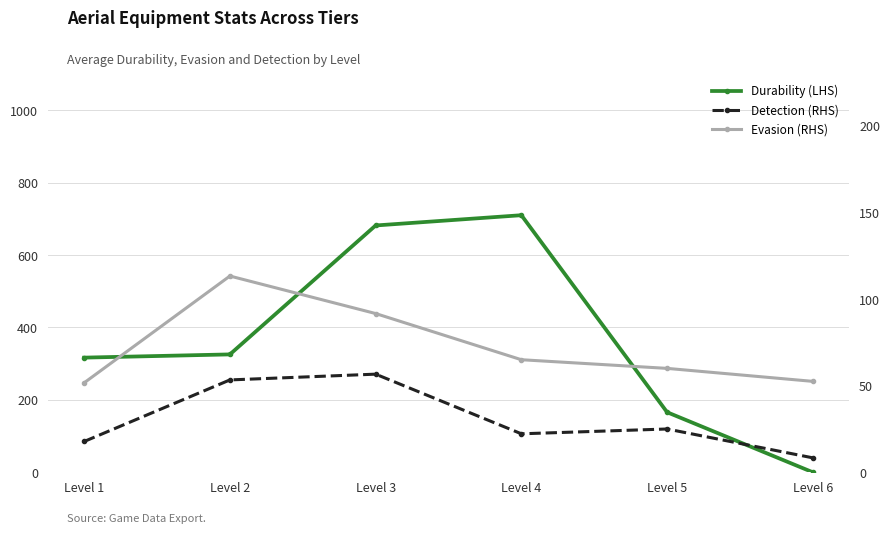

Is the value of Durability (LHS) at Level 4 greater than the value of Evasion (RHS) at Level 6?

Yes